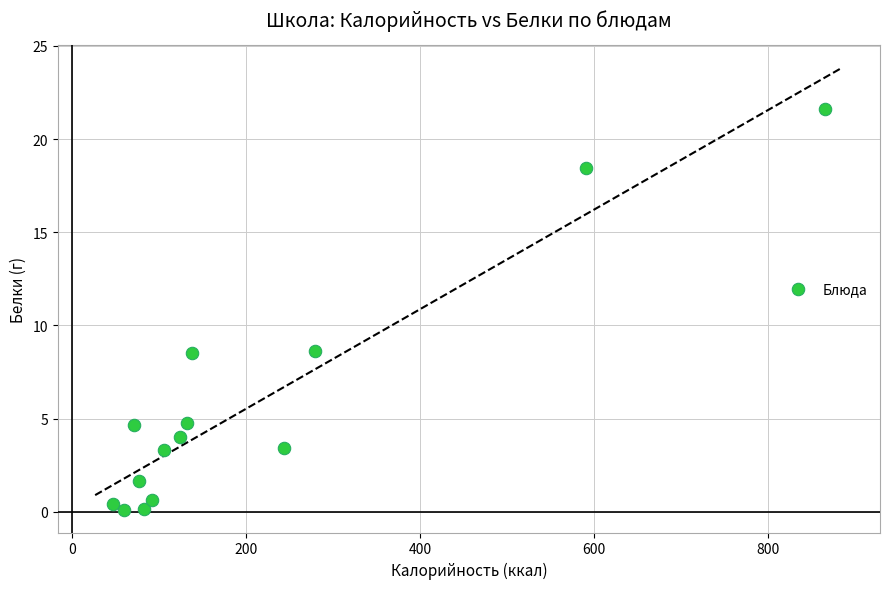

What is the range of Y values (max minus min)?

21.6